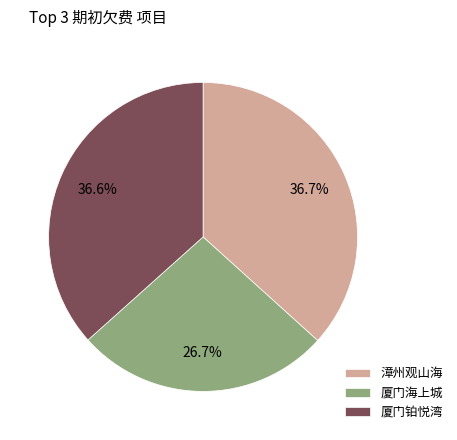

To the nearest percent, what is the difference between the 厦门铂悦湾 and 厦门海上城 slice percentages?

10%